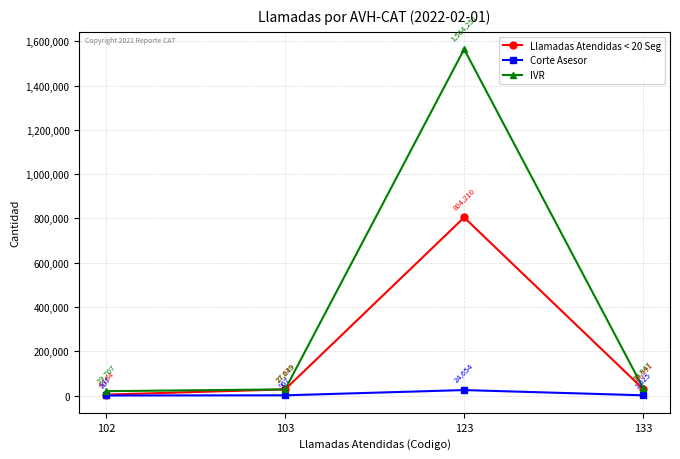

Where does the IVR series first go above 33847?

123